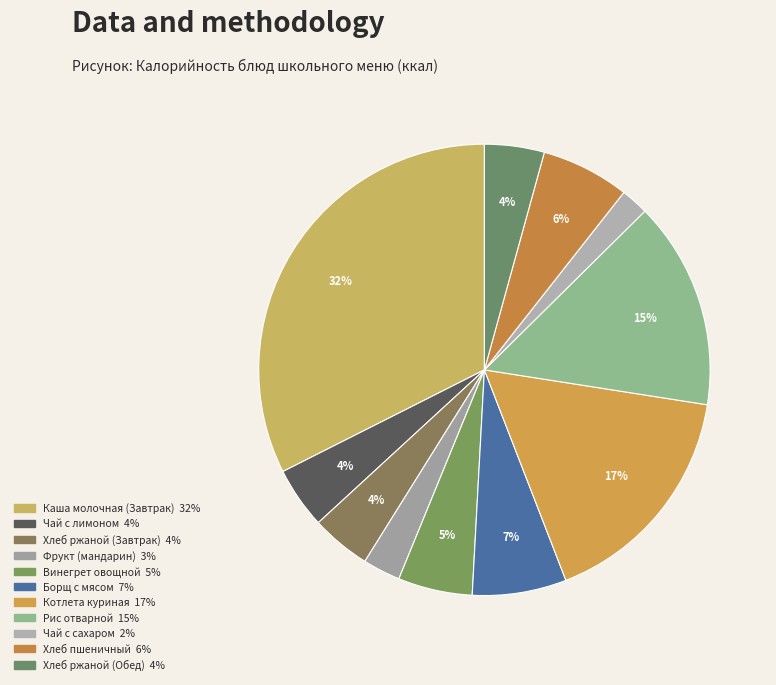

Between Чай с лимоном and Хлеб пшеничный, which is larger?

Хлеб пшеничный